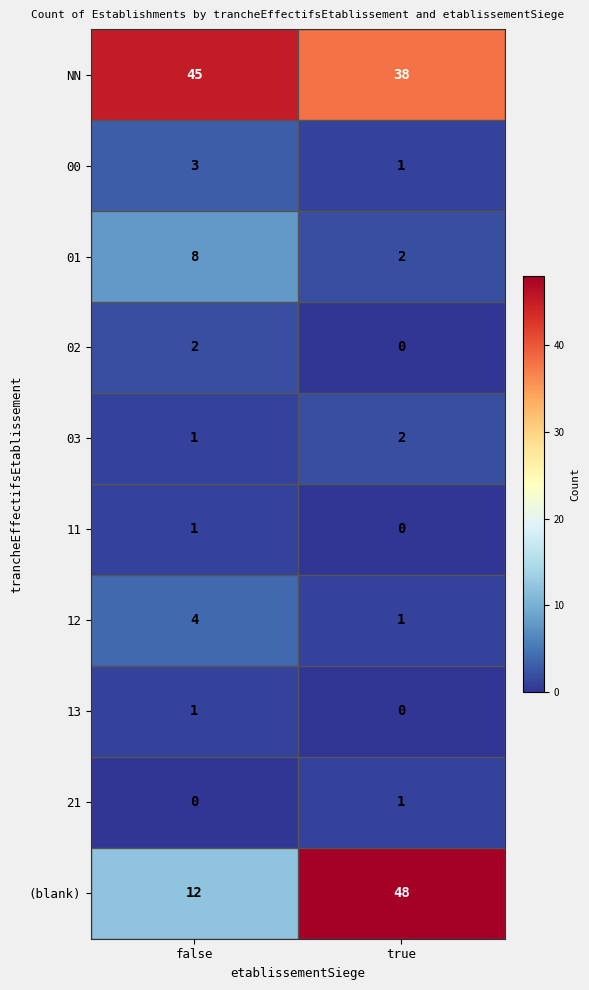

At which category is the sum across all series the highest?

true